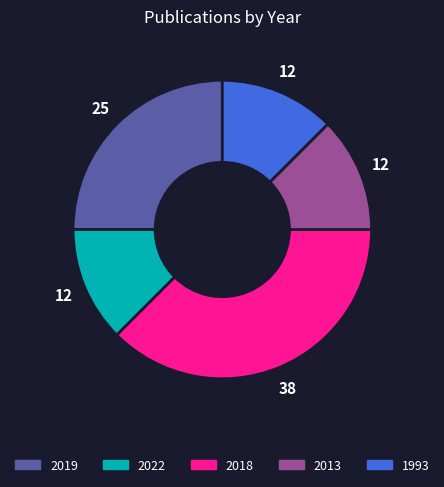

Is there a majority slice in this chart?

No